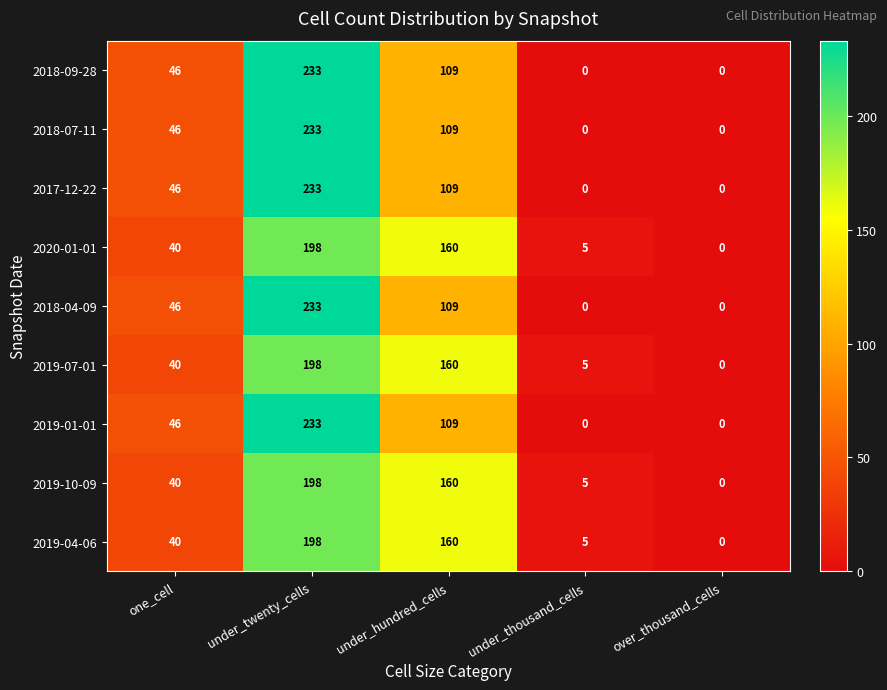

What is the average value of the 2017-12-22 series?

78